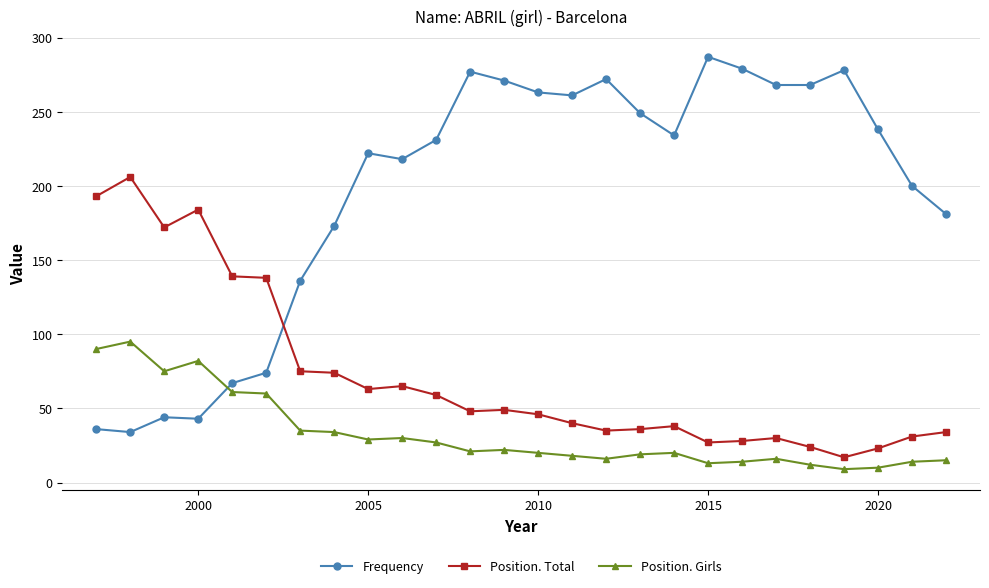

What is the average value of the Position. Girls series?

33